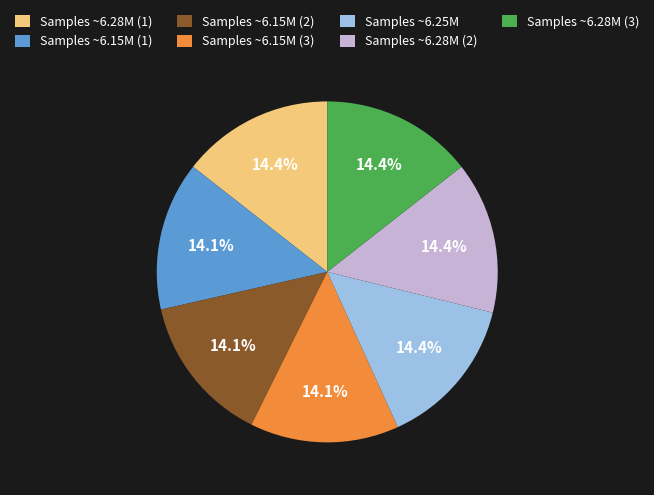

What portion of the pie excludes Samples ~6.25M?

85.6%